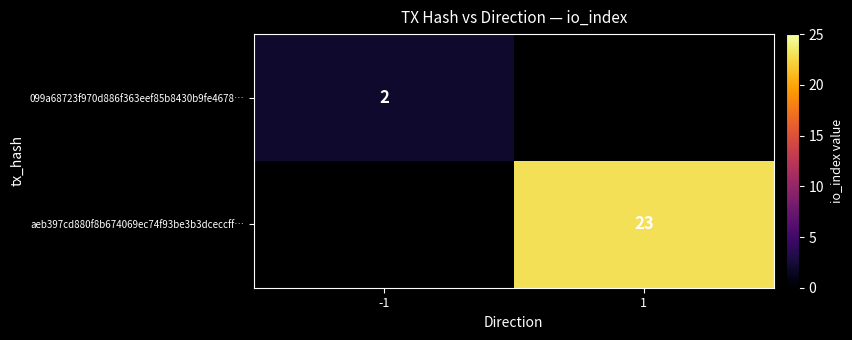

What is the smallest value displayed?

2.0